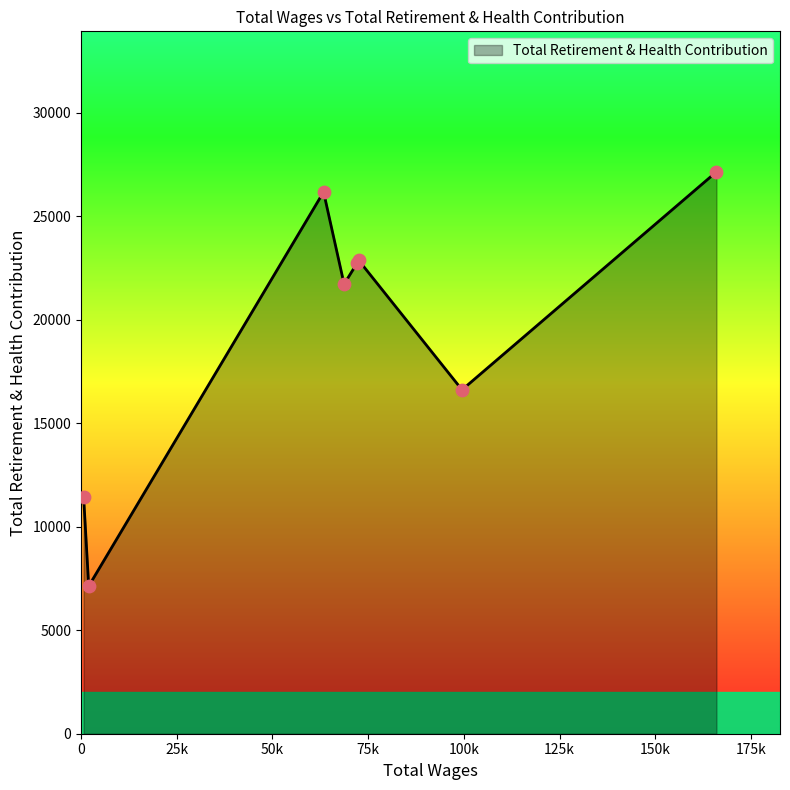

True or false: there are more than 0 points higher than both neighbors.

True